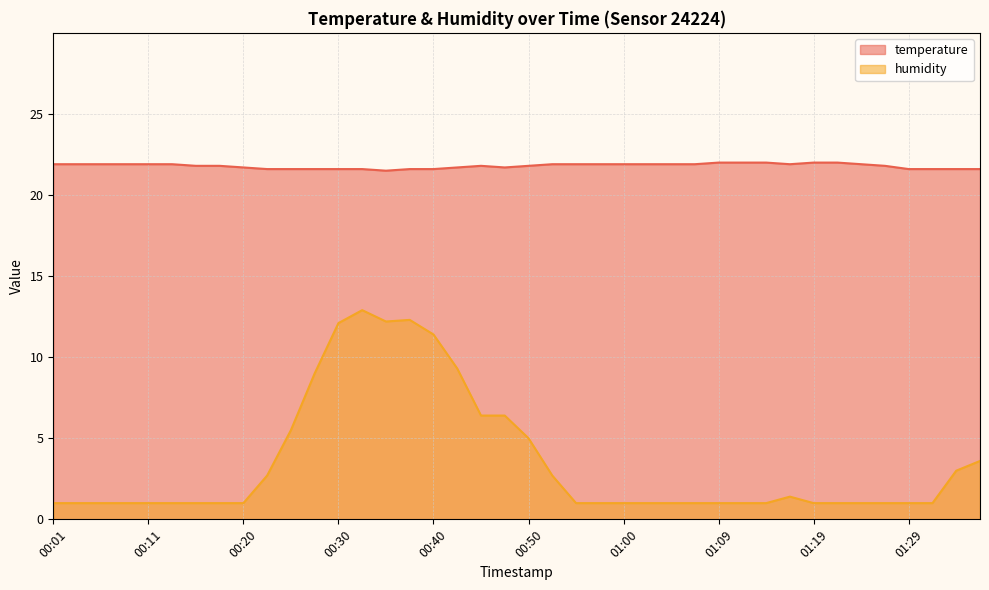

Between 01:00 and 00:45, which is larger?

01:00